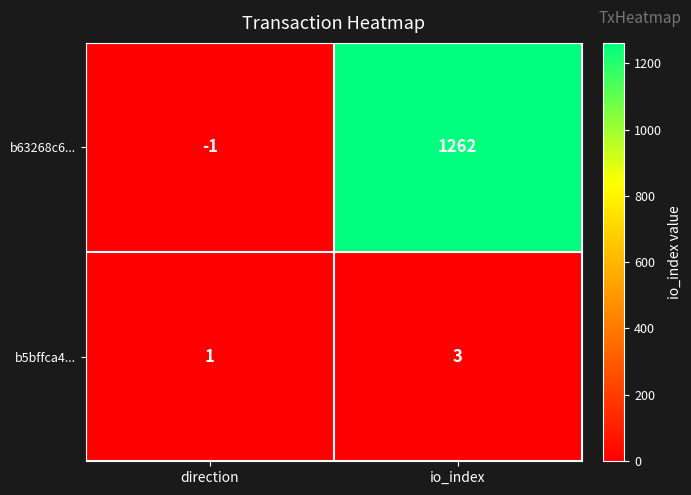

Reading left to right, extract all data points from this chart.

b63268c6...: direction=-1	io_index=1262
b5bffca4...: direction=1	io_index=3